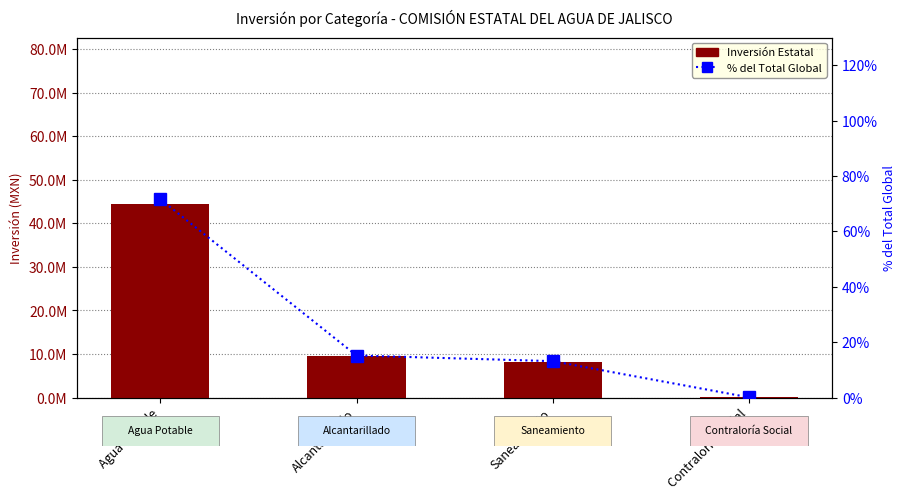

Reading left to right, transcribe all the data shown in this chart.

Inversión Estatal: Agua Potable=44530641.2	Alcantarillado=9444511.4	Saneamiento=8176000.0	Contraloría Social=83013.0
% del Total Global: Agua Potable=71.6	Alcantarillado=15.2	Saneamiento=13.1	Contraloría Social=0.1